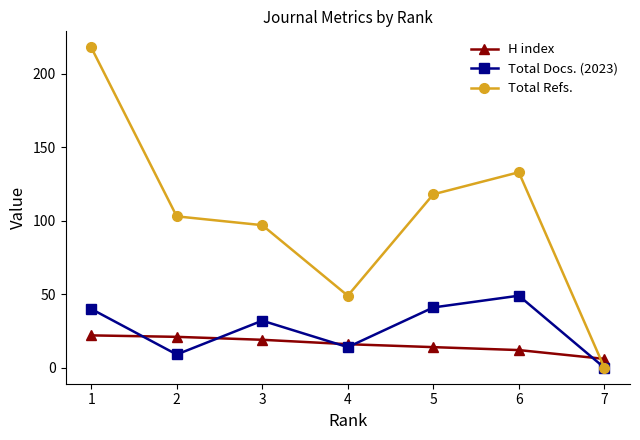

The Total Docs. (2023) series shows 28 at 7. True or false?

False